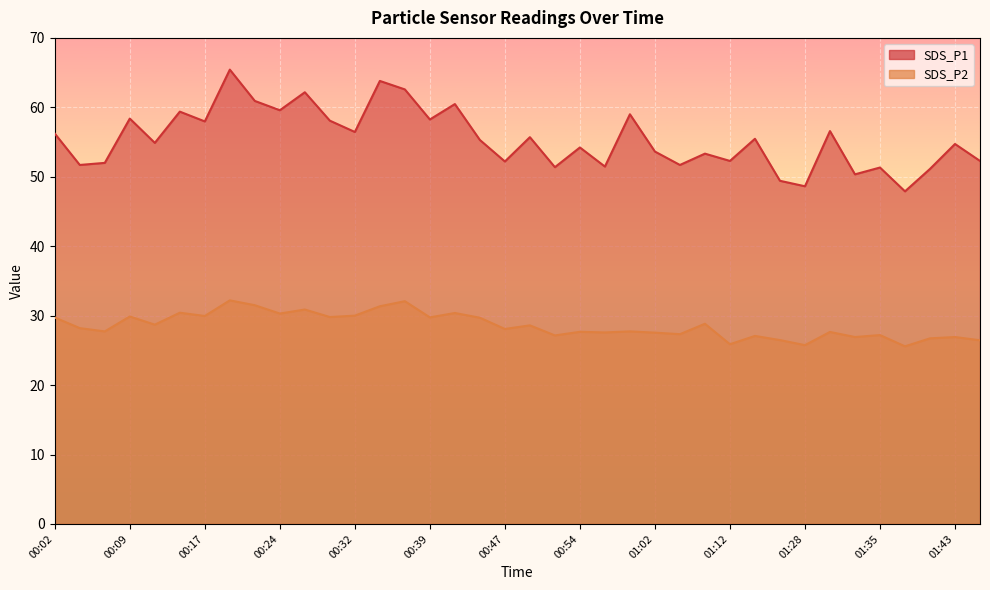

What are all the series names shown in the legend?

SDS_P1, SDS_P2